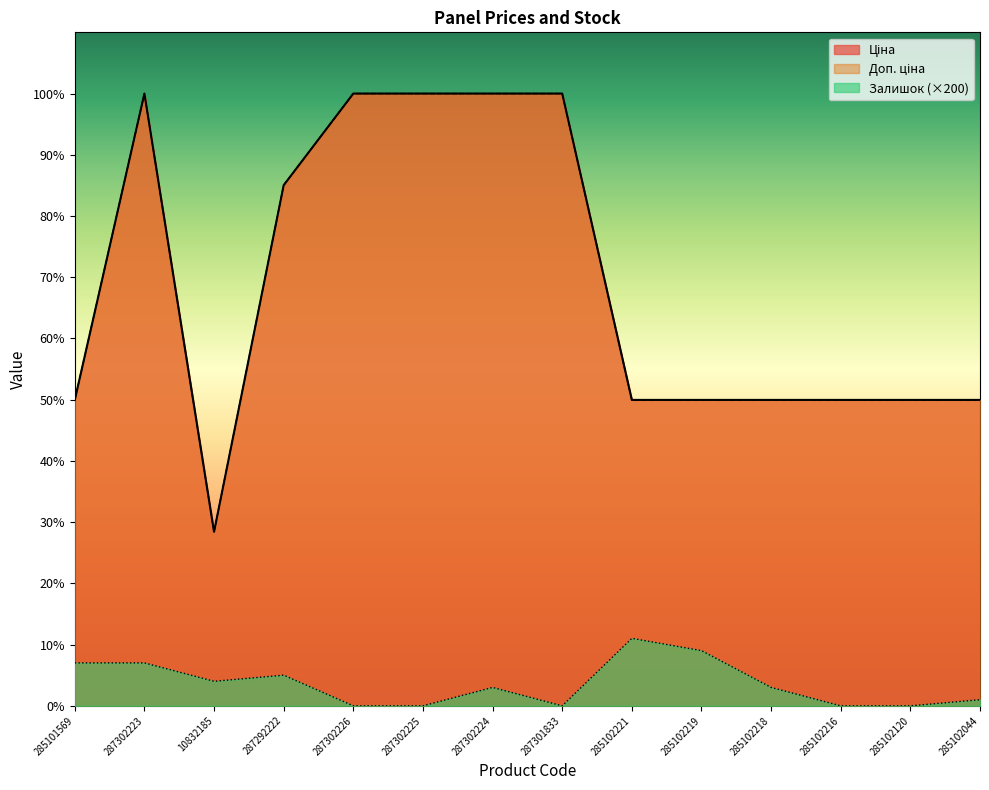

At which category is the sum across all series the highest?

287302223